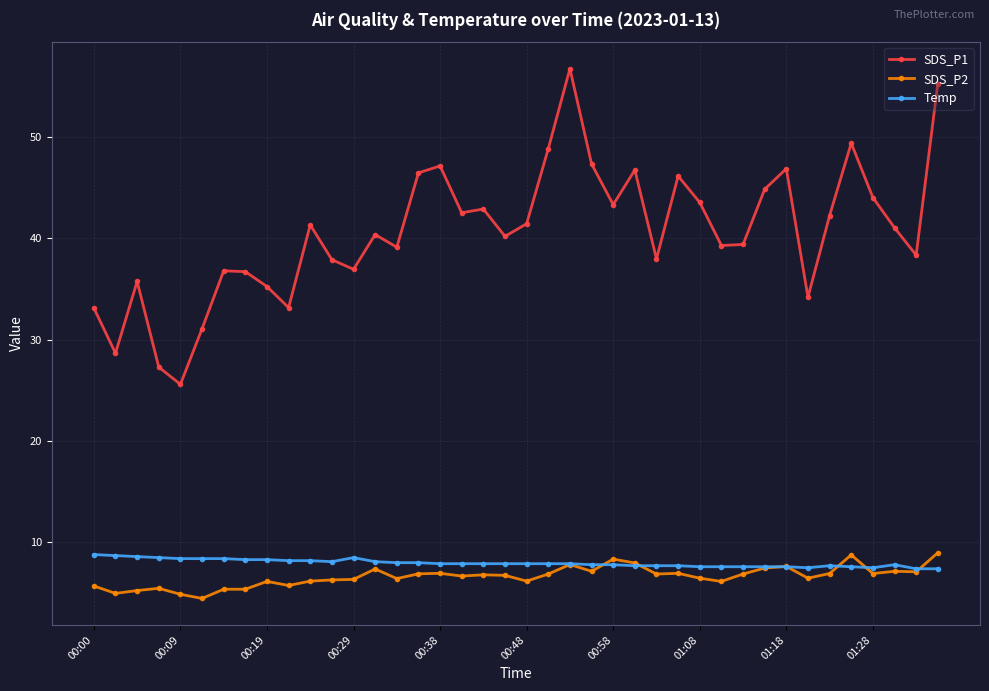

True or false: SDS_P2 and SDS_P1 intersect in this chart.

False